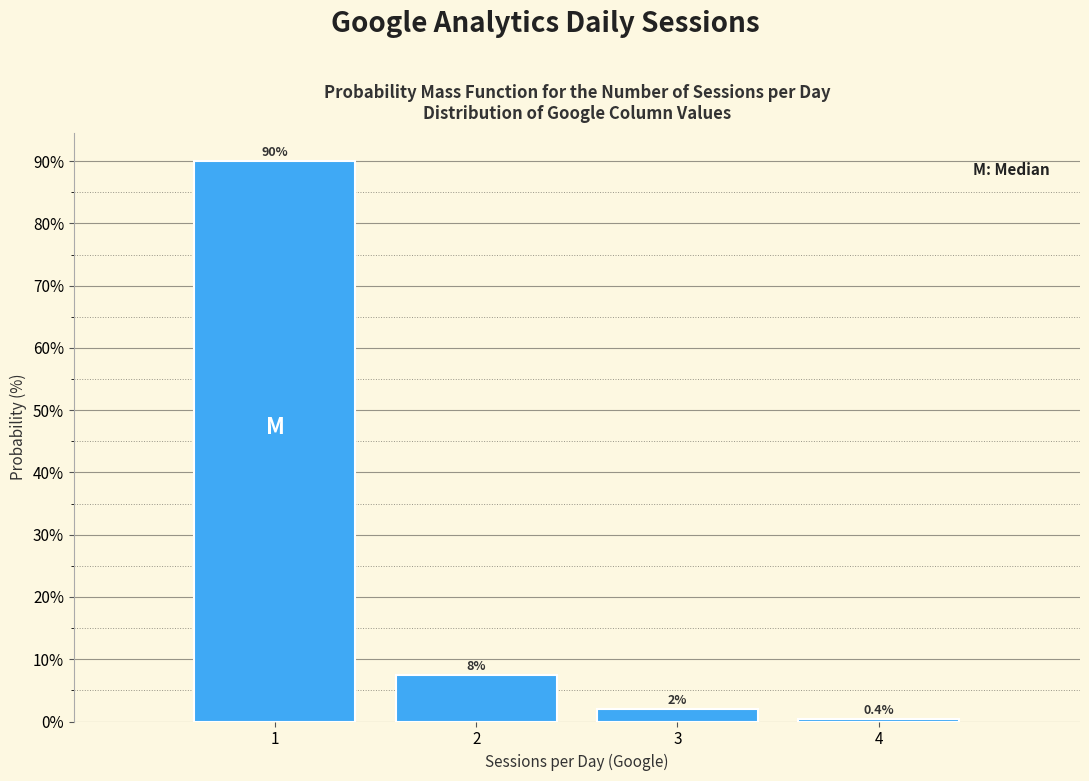

Which range on the x-axis has the tallest bar?

0.5 to 1.5